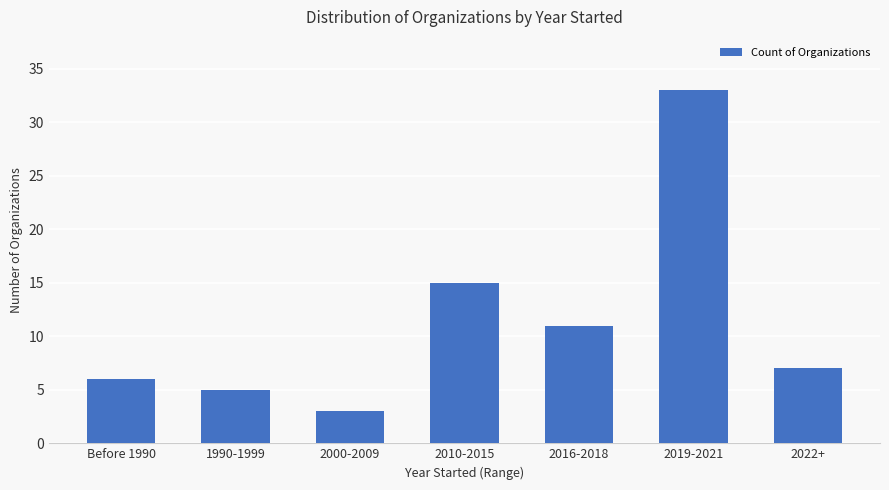

What is the change in value from Before 1990 to 2010-2015?

+9